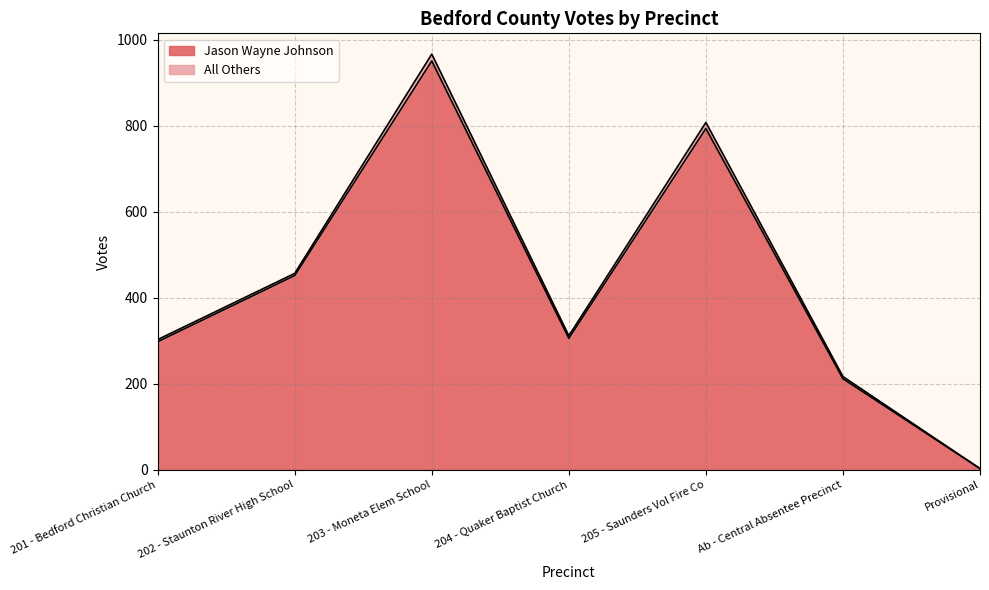

What is the greatest value displayed?

951